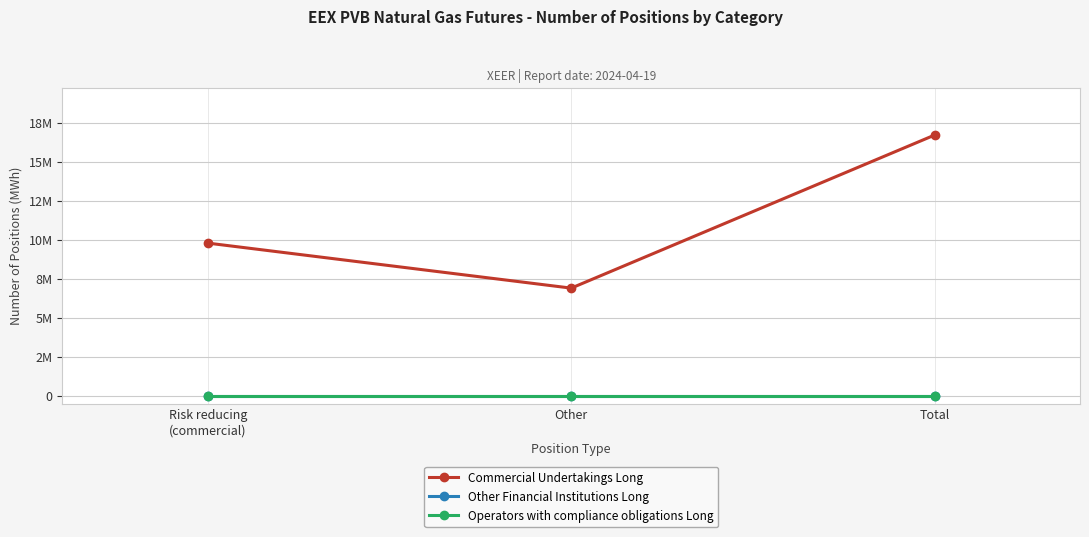

What is the label of the 2nd point from the left?

Other